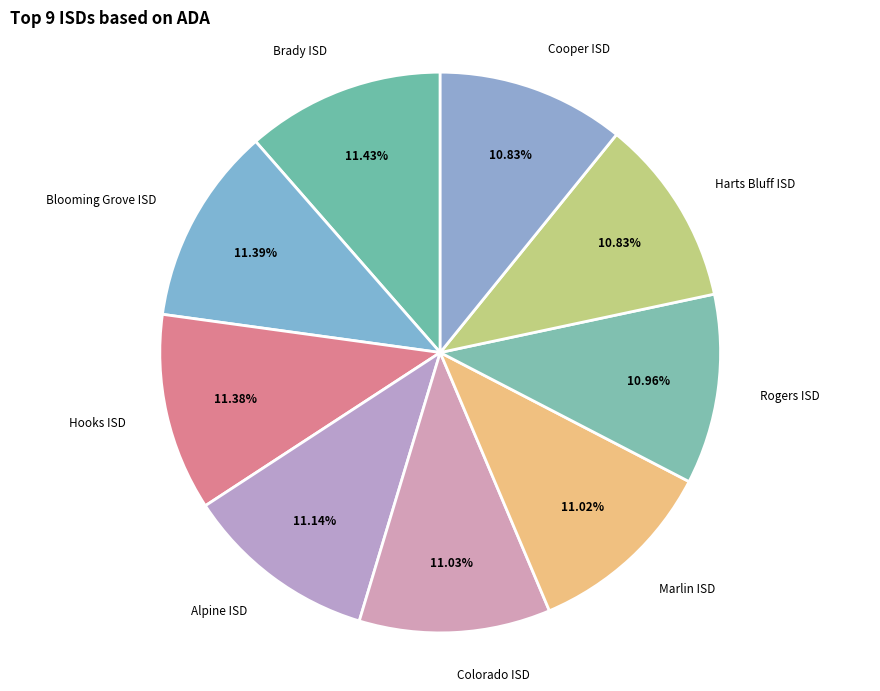

Between Blooming Grove ISD and Cooper ISD, which is larger?

Blooming Grove ISD